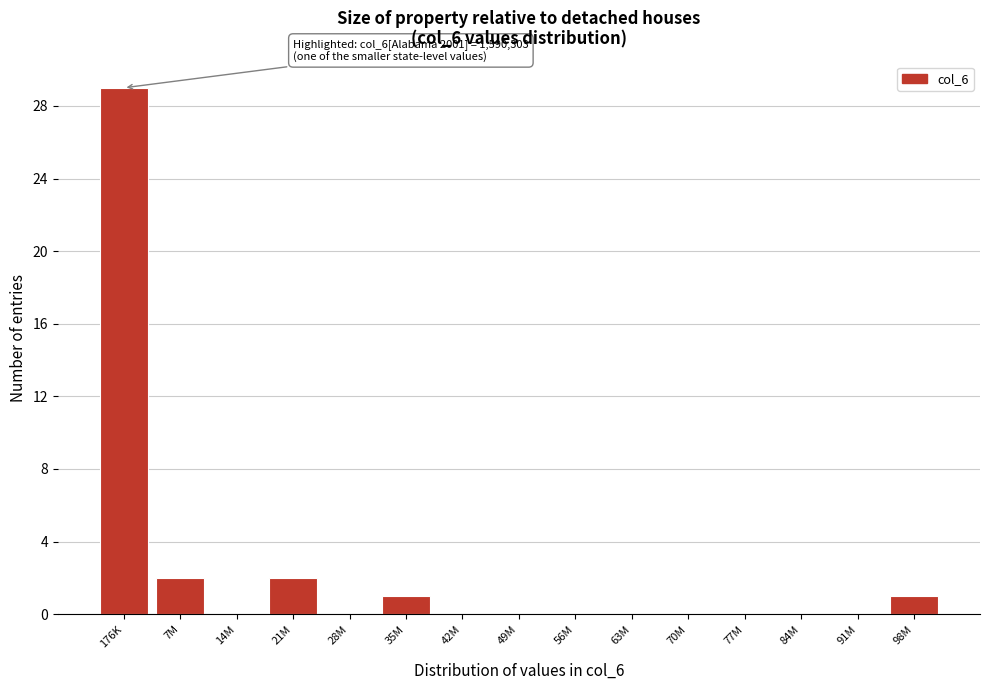

Reading right to left, extract all data points from this chart.

98M=1	91M=0	84M=0	77M=0	70M=0	63M=0	56M=0	49M=0	42M=0	35M=1	28M=0	21M=2	14M=0	7M=2	176K=29